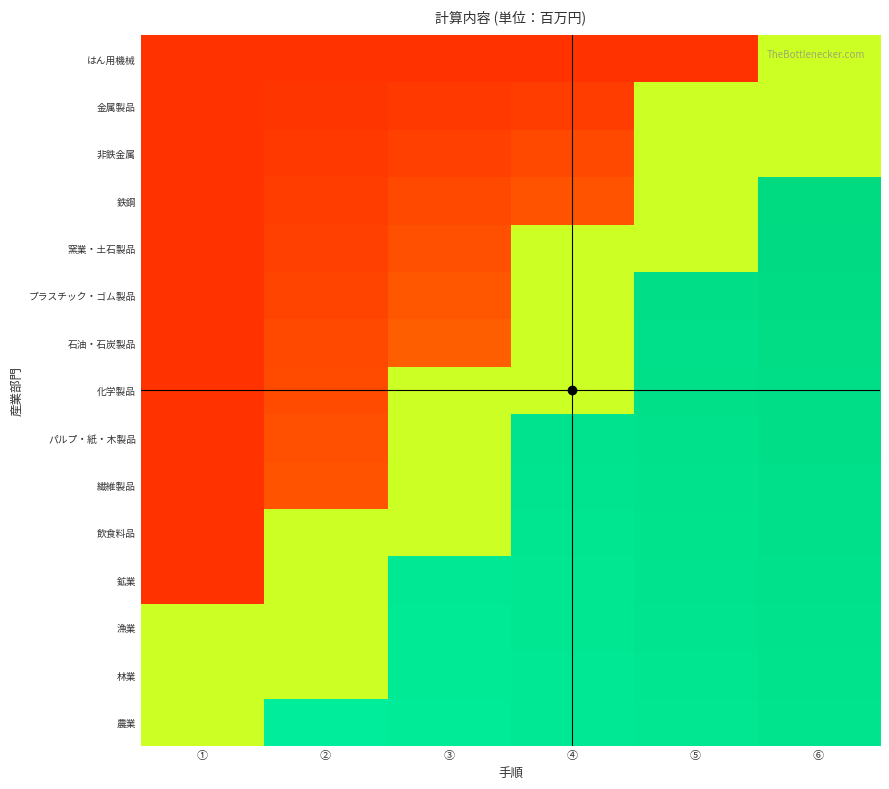

At how many categories does at least one series exceed 0?

6